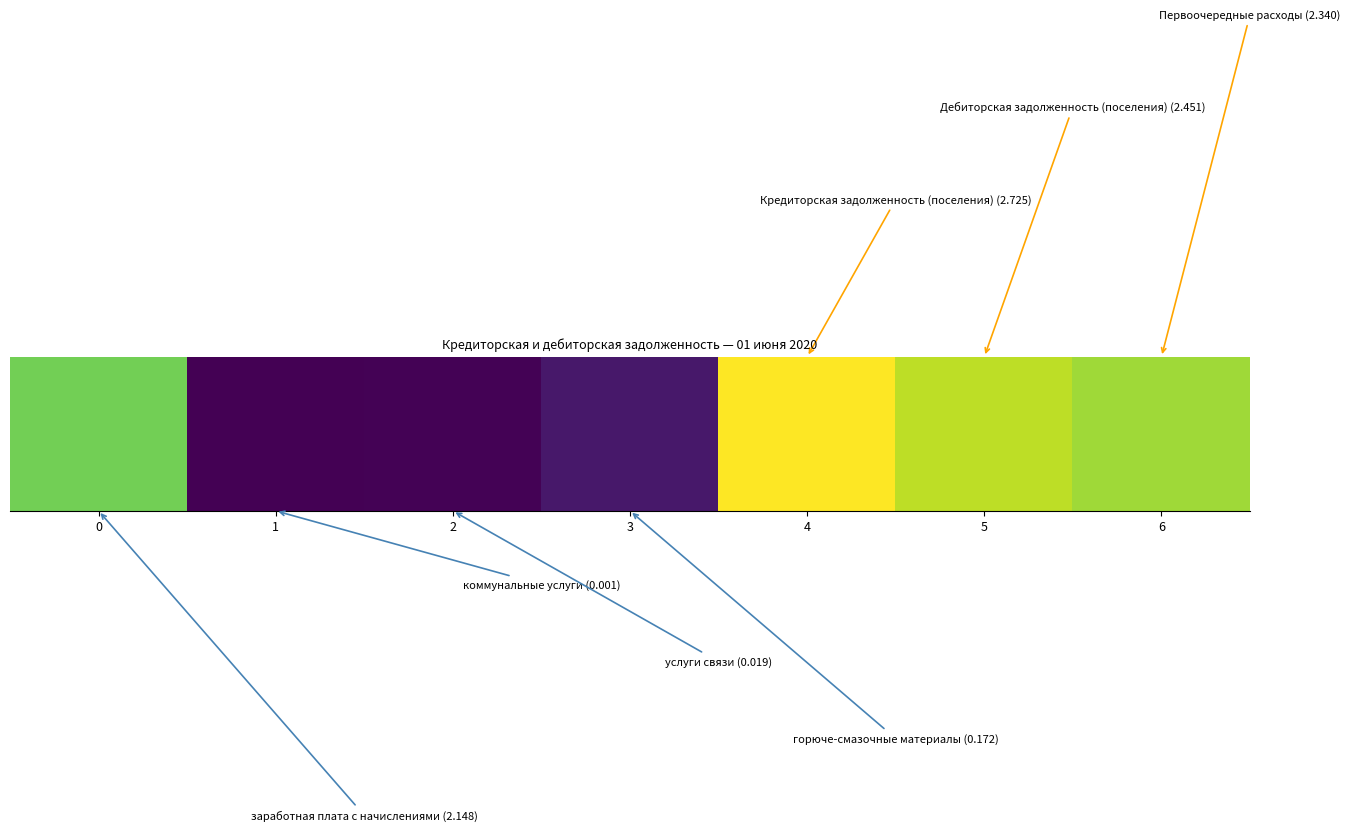

What is the change in value from 0 to 1?

-214614.0